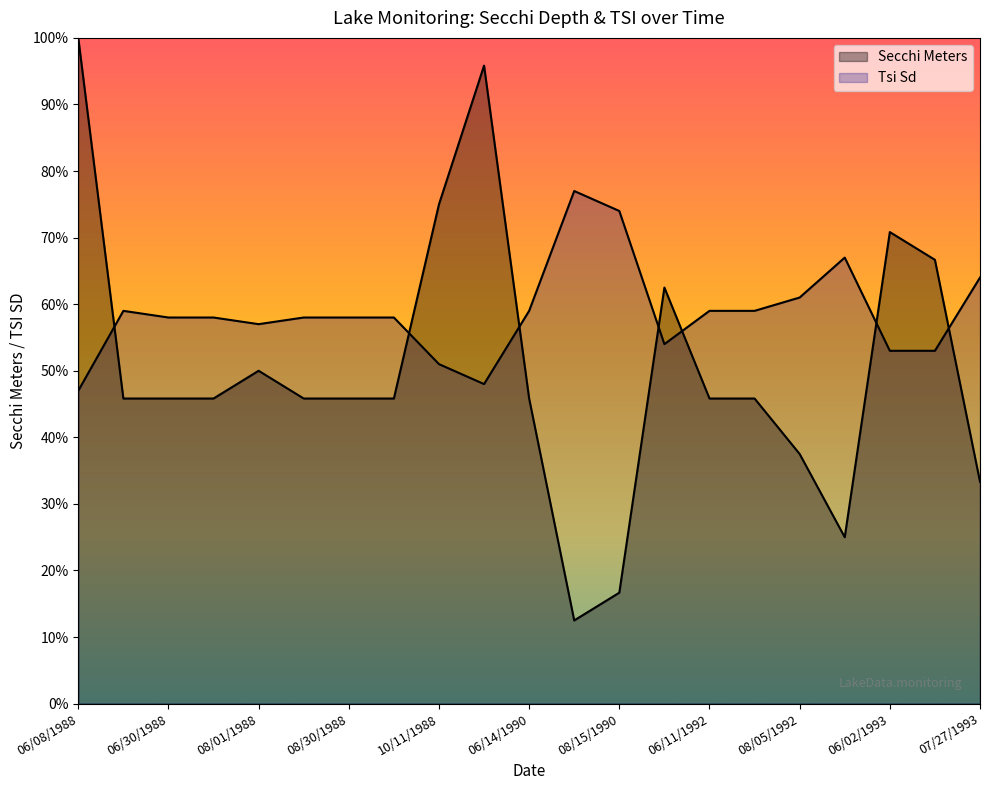

Between 05/27/1990 and 06/20/1988, which is larger?

05/27/1990